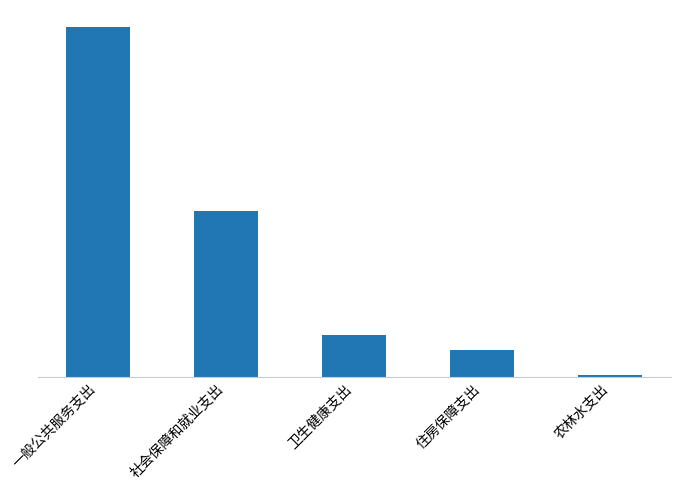

What is the change in value from 卫生健康支出 to 农林水支出?

-1077500.1